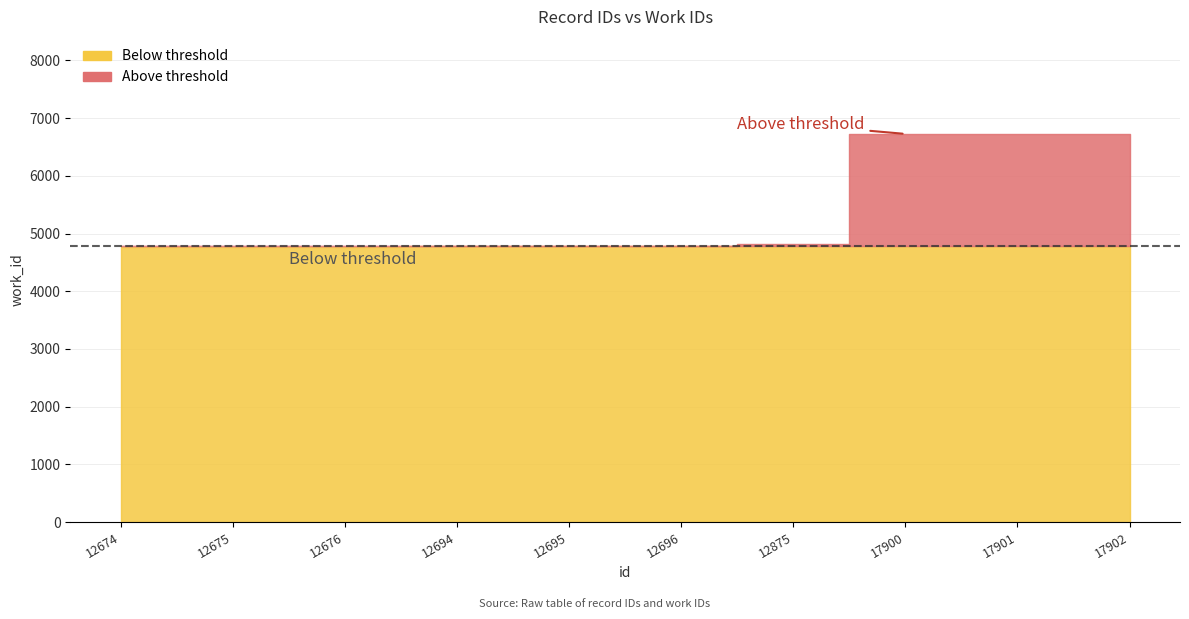

Rank the categories by value from highest to lowest.

17900, 17901, 17902, 12875, 12696, 12694, 12695, 12676, 12675, 12674